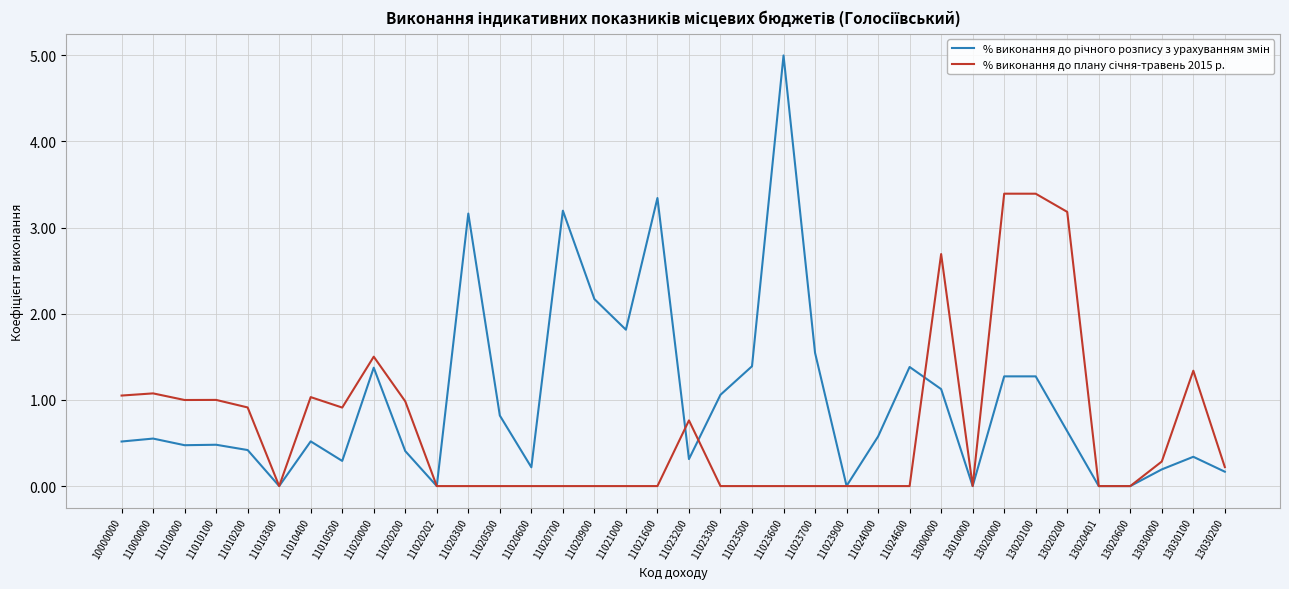

What is the total value across all series at 13020000?

4.7